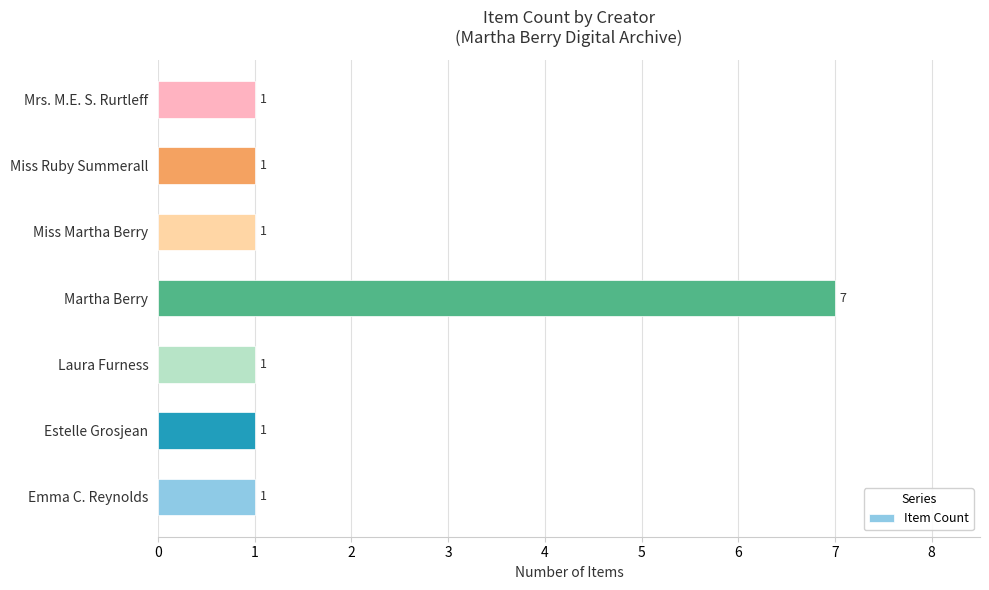

Is it true that the value at Martha Berry is 7?

True